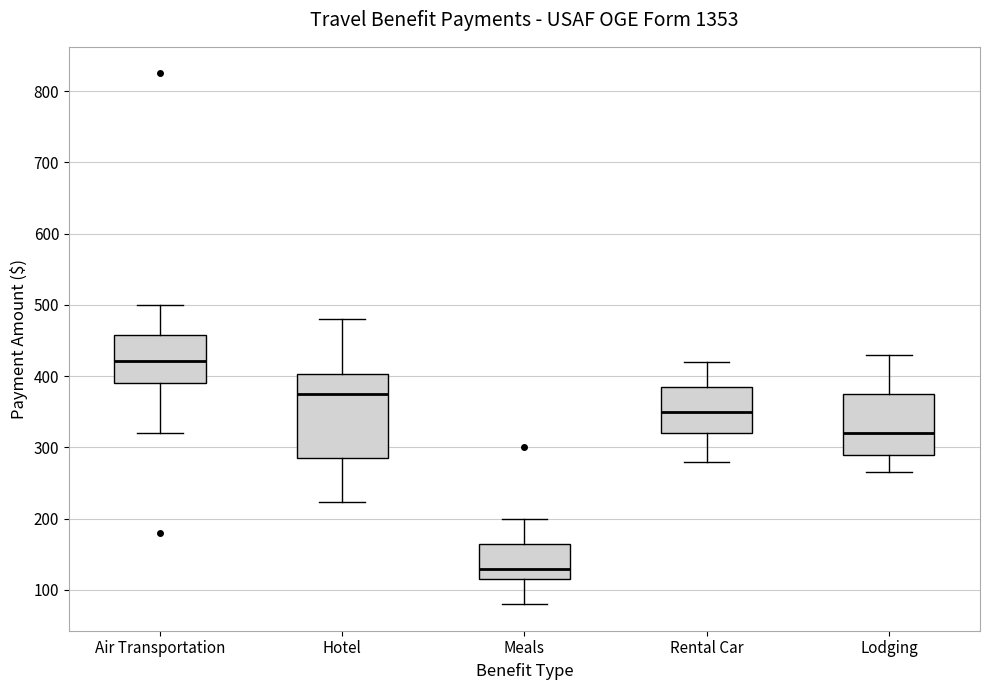

Comparing the boxes themselves (not the whiskers), which one is the tallest?

Hotel